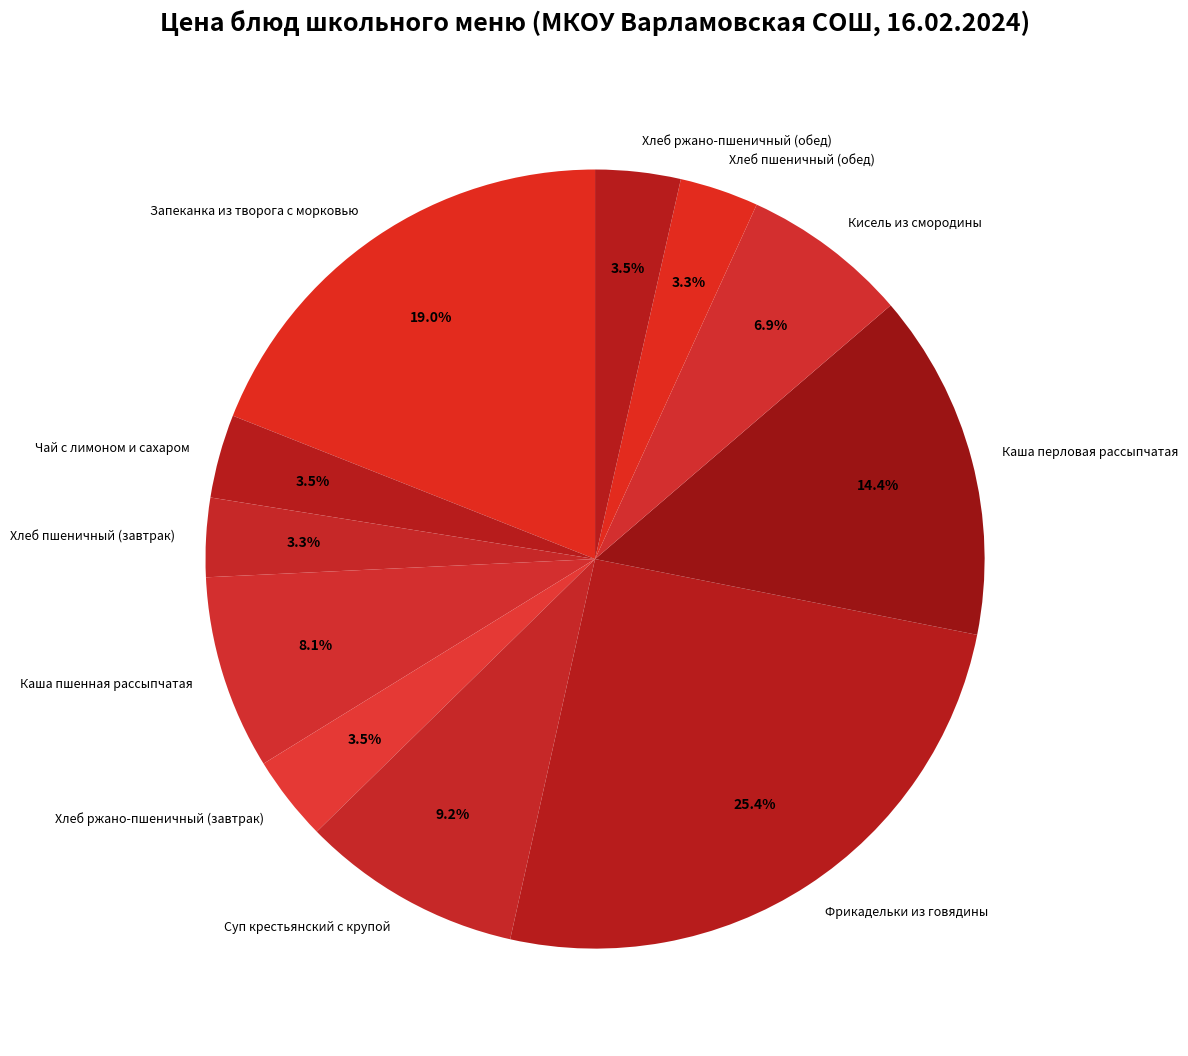

Is it true that Запеканка из творога с морковью is 19% of the pie?

True